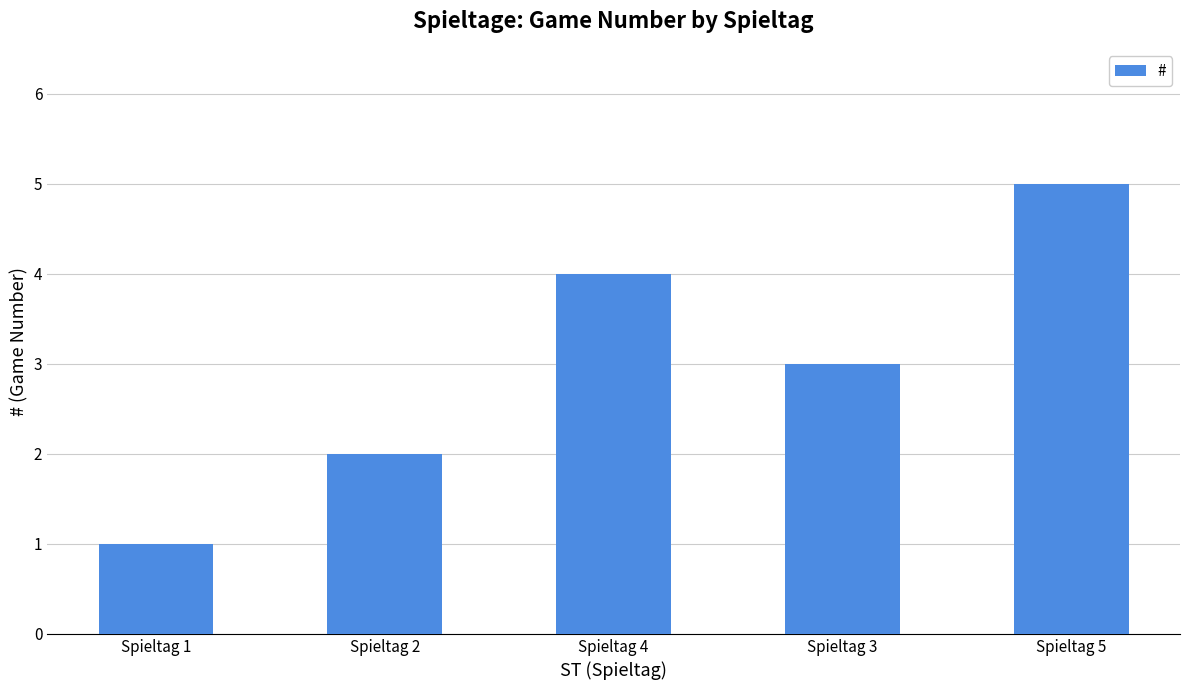

Reading right to left, extract all data points from this chart.

5	3	4	2	1